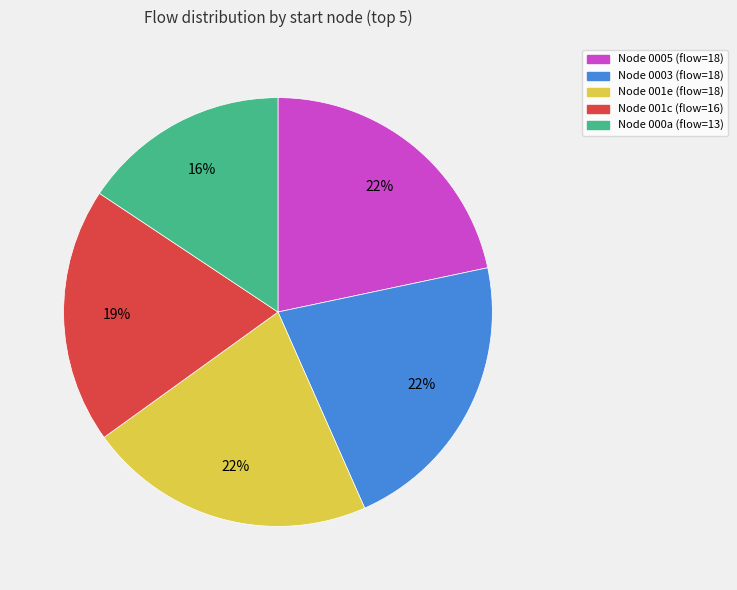

Is it true that Node 000a (flow=13) is 16% of the pie?

True